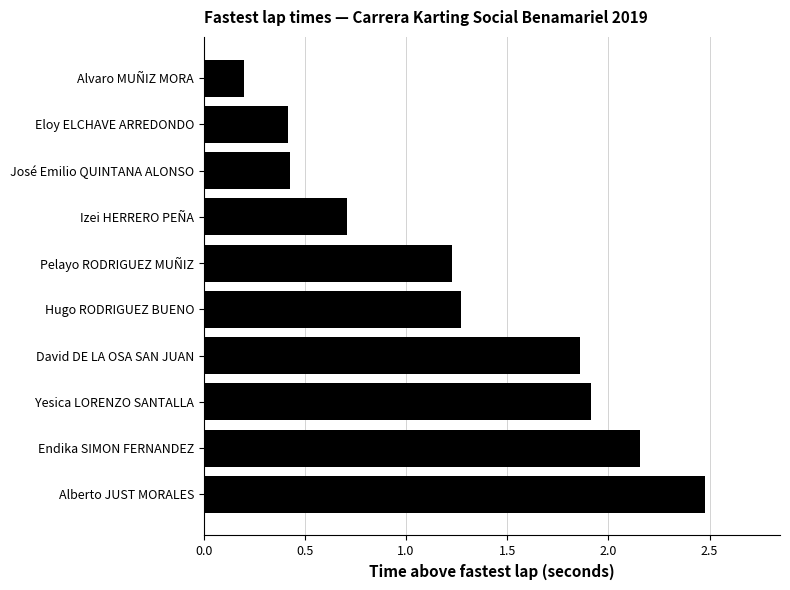

True or false: the data shows 0.1 at Alvaro MUÑIZ MORA.

False